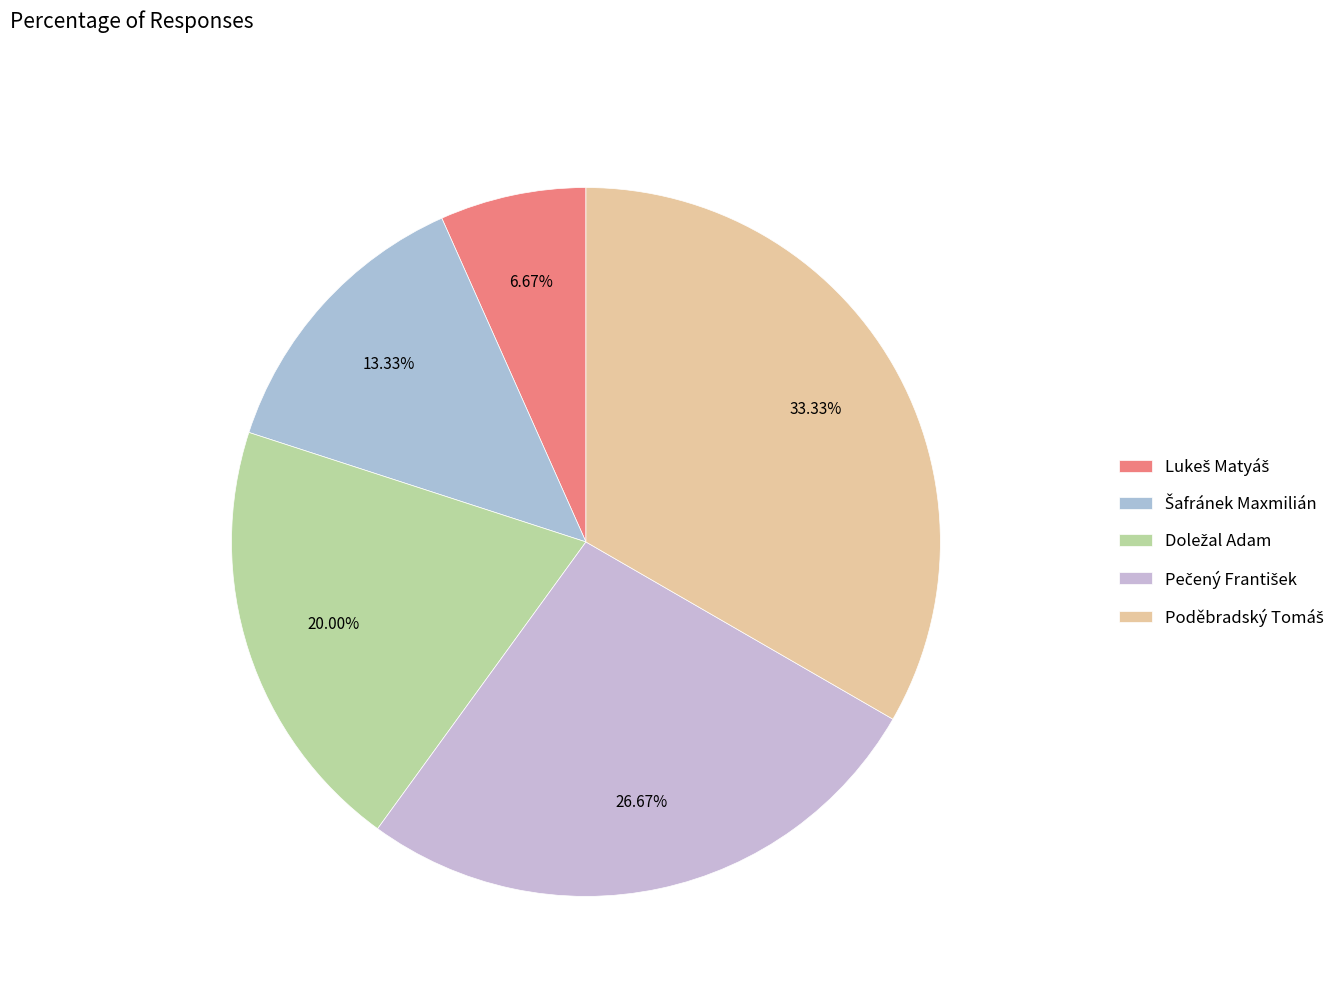

Count the number of slices in the pie.

5